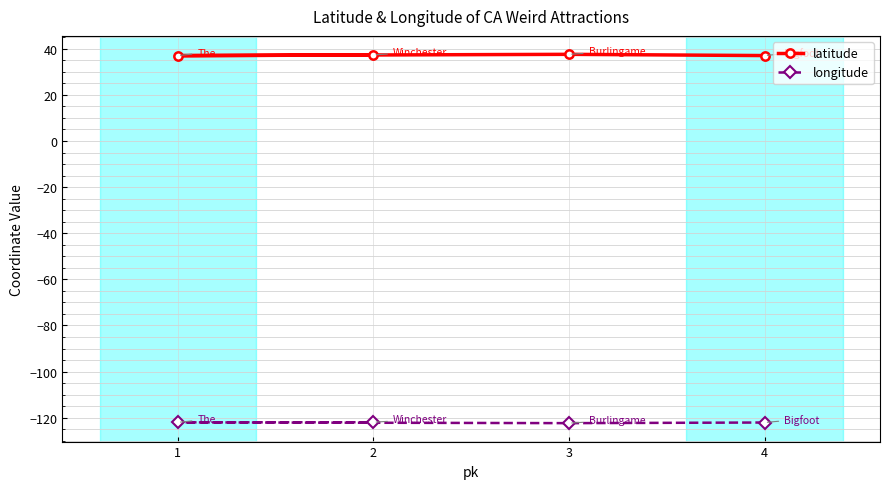

At which label does longitude reach its peak?

2